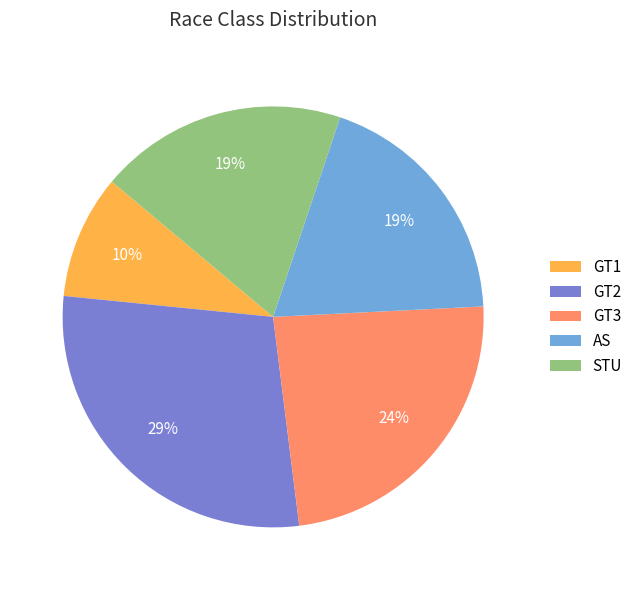

Does STU represent more than half of the total?

No